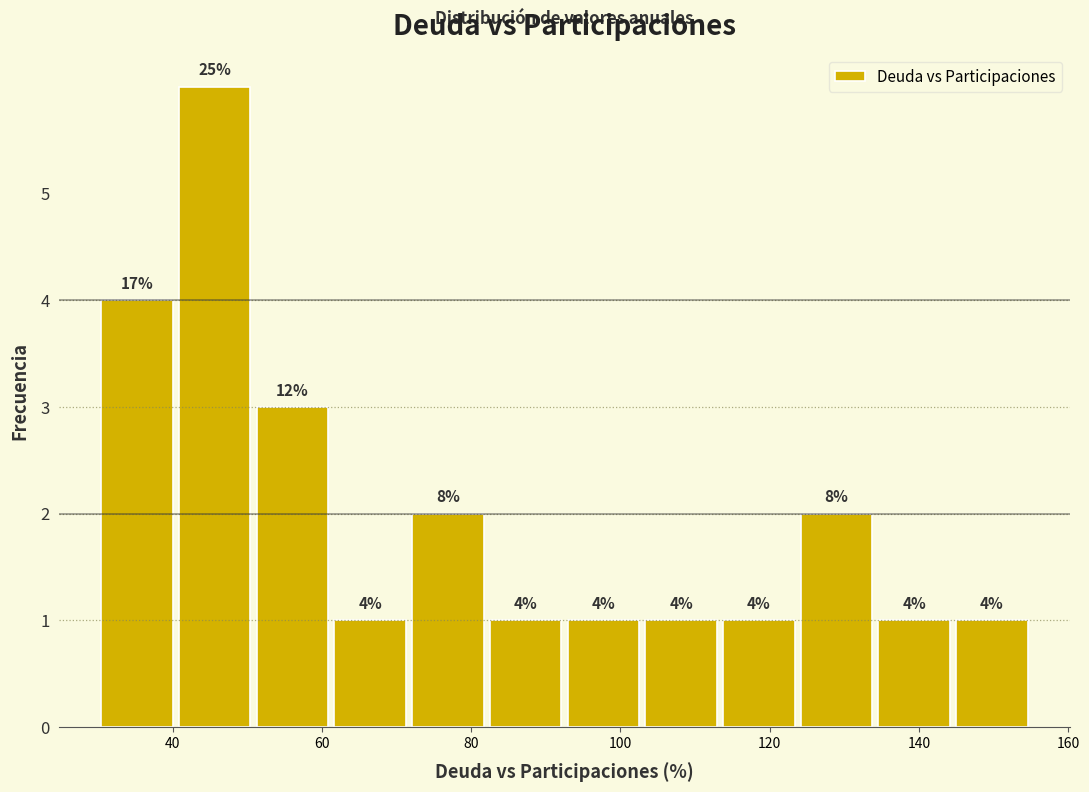

Over which range of the x-axis is the bar tallest?

40 to 50